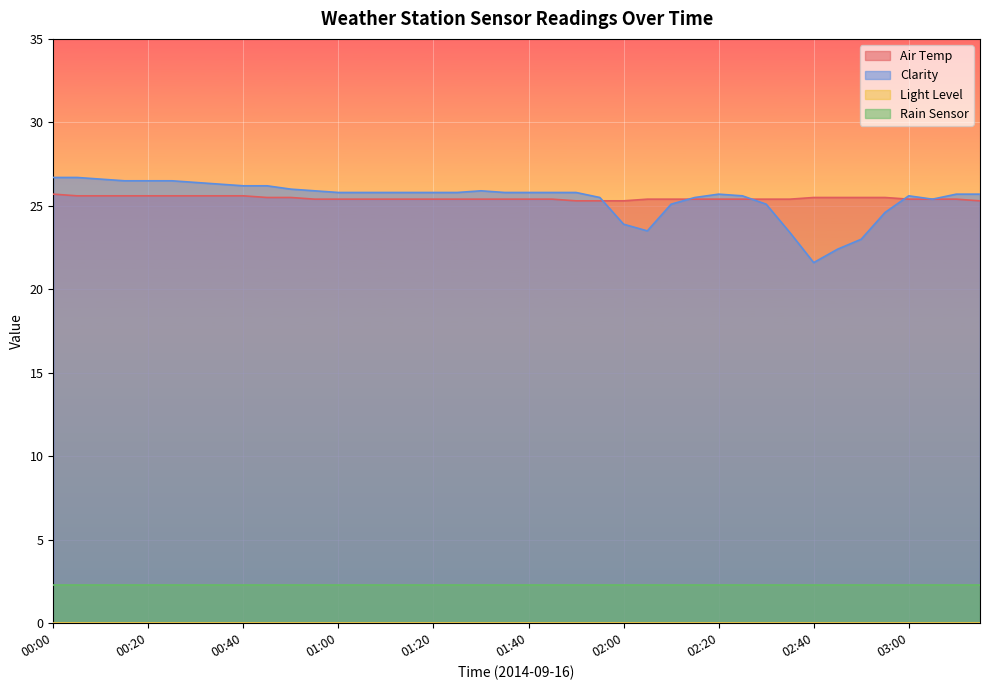

The Air Temp series shows 5.9 at 02:20. True or false?

False